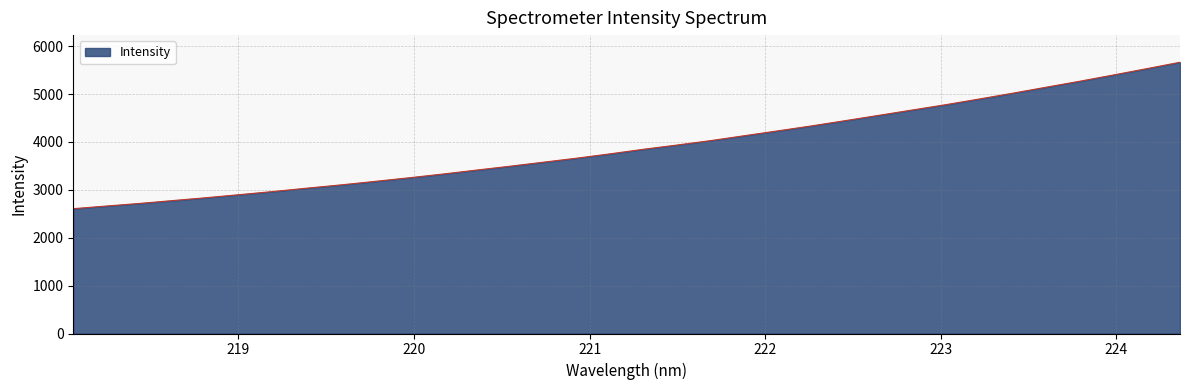

Does the chart display data point markers on the line(s)?

No